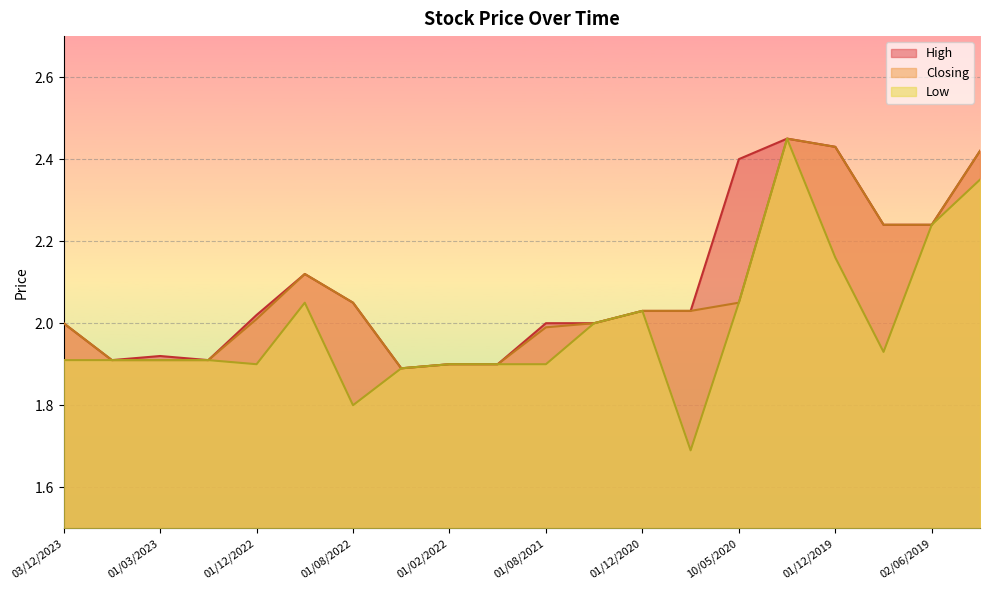

What is the value of the High point at the 7th from the left?

2.0